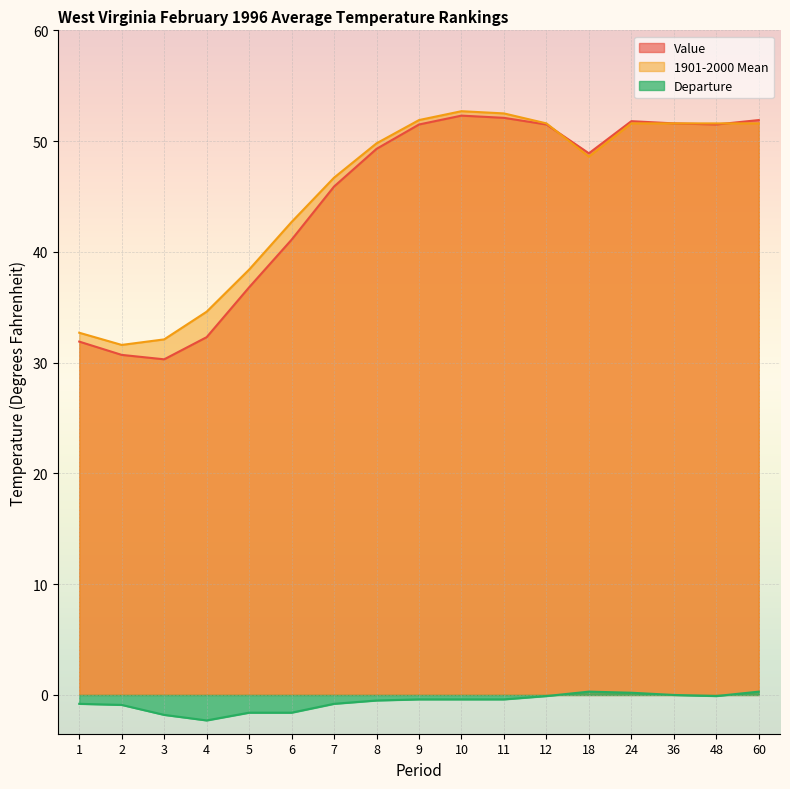

At which label is Departure closest to 0?

36